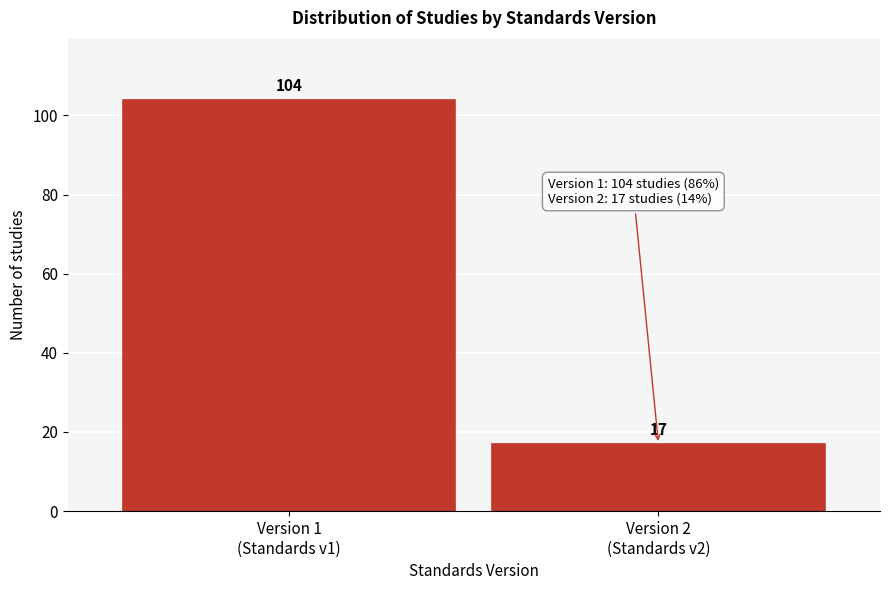

Reading left to right, what are all the values shown in this chart?

104	17